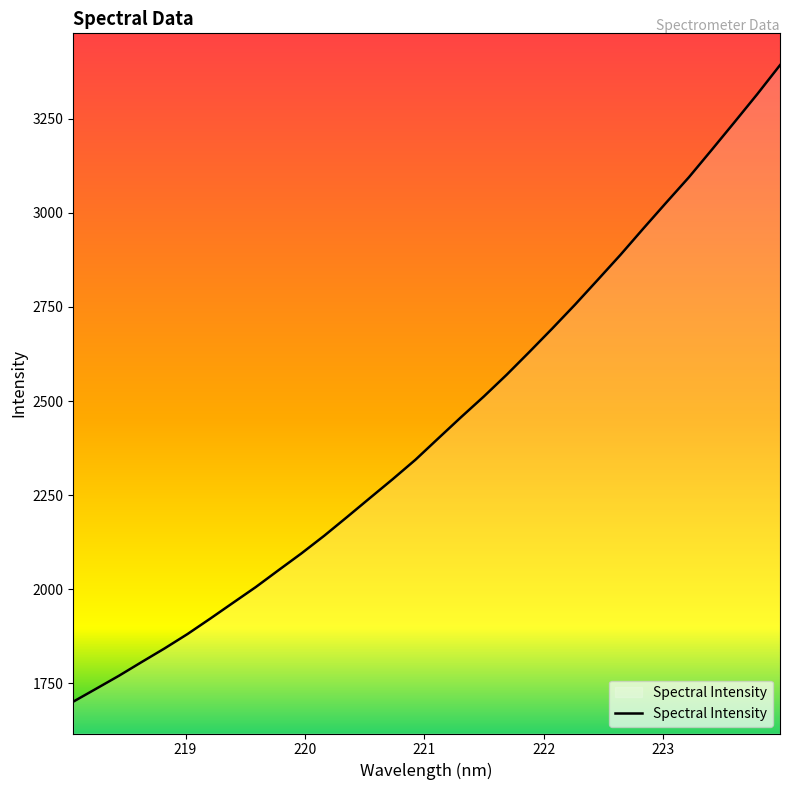

Count the number of categories in the chart.

32